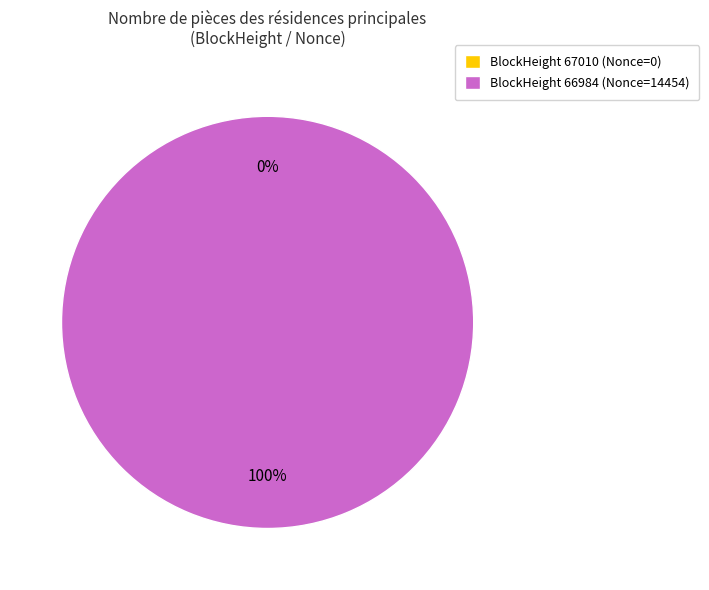

Count the number of slices in the pie.

2